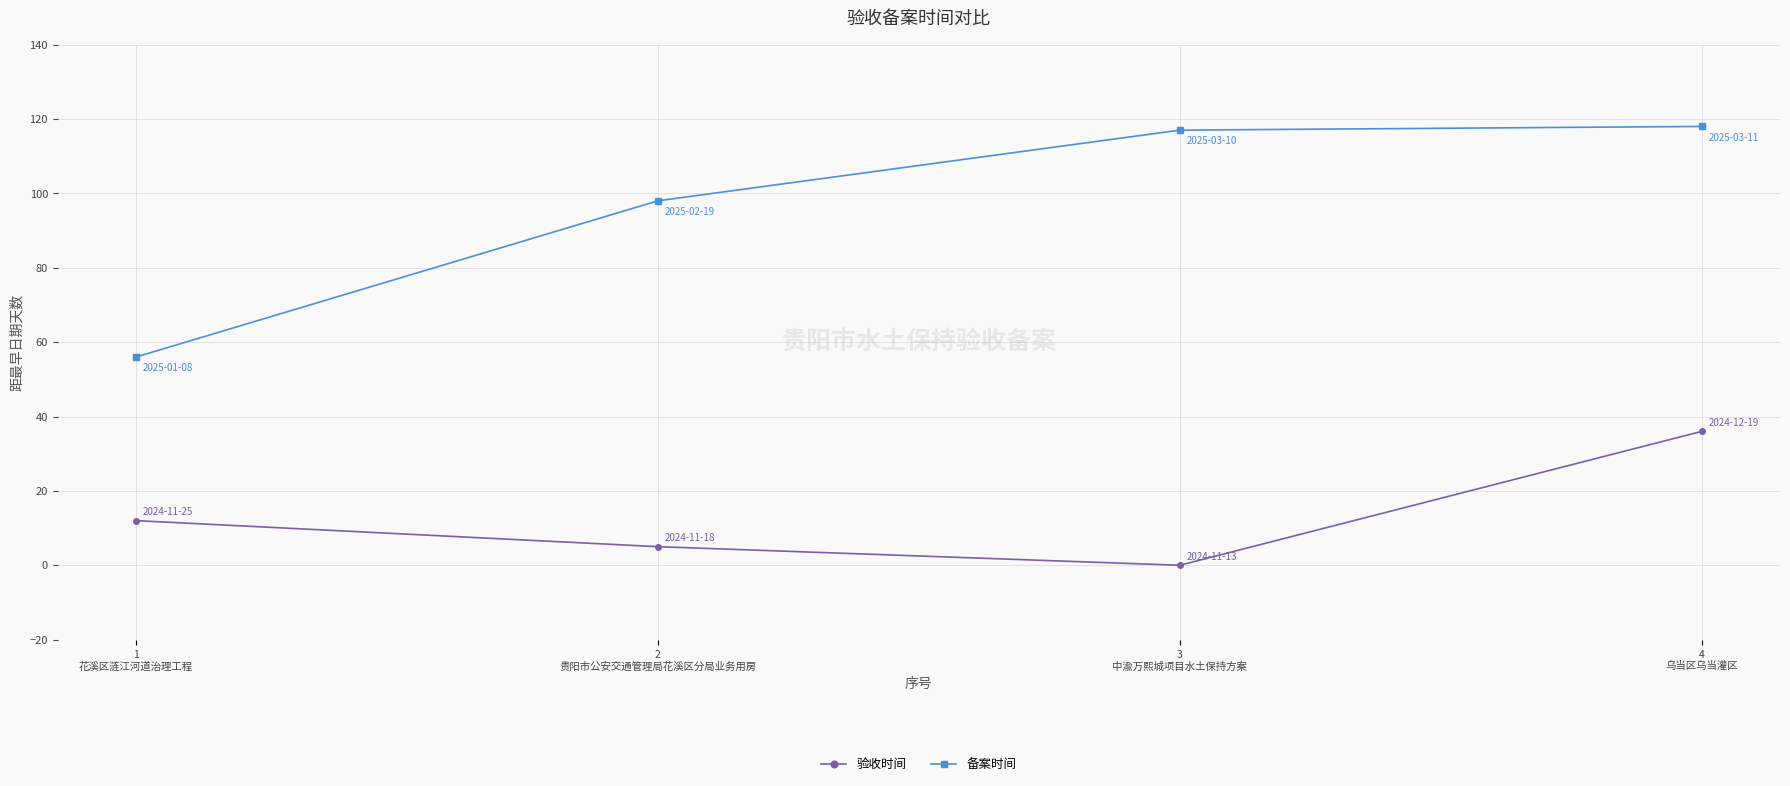

Reading right to left, transcribe all the data shown in this chart.

验收时间: 4
乌当区乌当灌区=36	3
中渝万熙城项目水土保持方案=0	2
贵阳市公安交通管理局花溪区分局业务用房=5	1
花溪区涟江河道治理工程=12
备案时间: 4
乌当区乌当灌区=118	3
中渝万熙城项目水土保持方案=117	2
贵阳市公安交通管理局花溪区分局业务用房=98	1
花溪区涟江河道治理工程=56